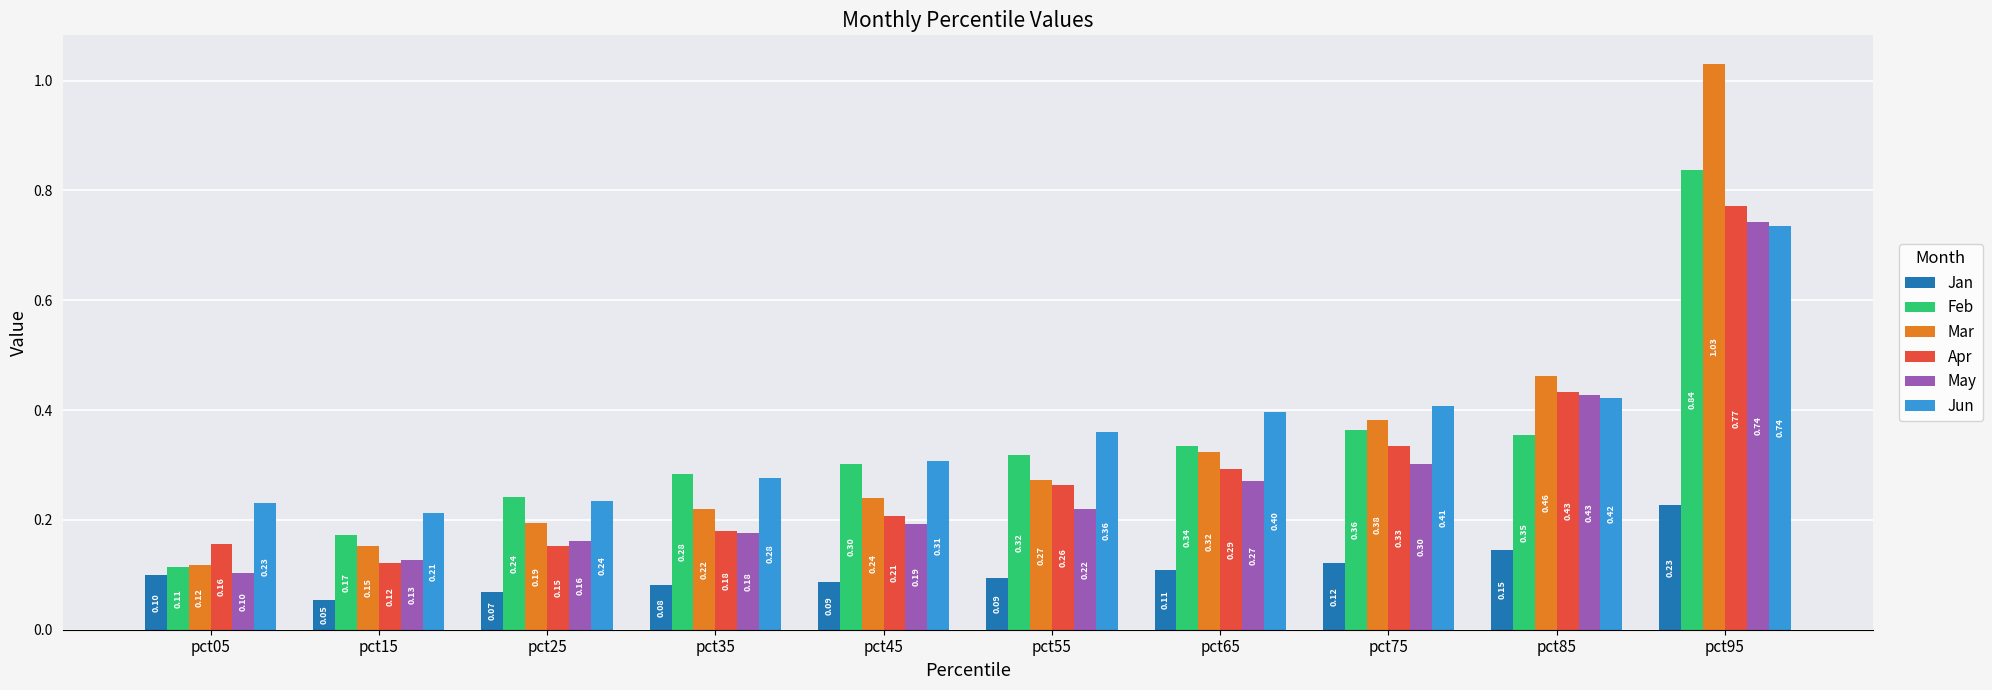

What is the average value of the Jan series?

0.1